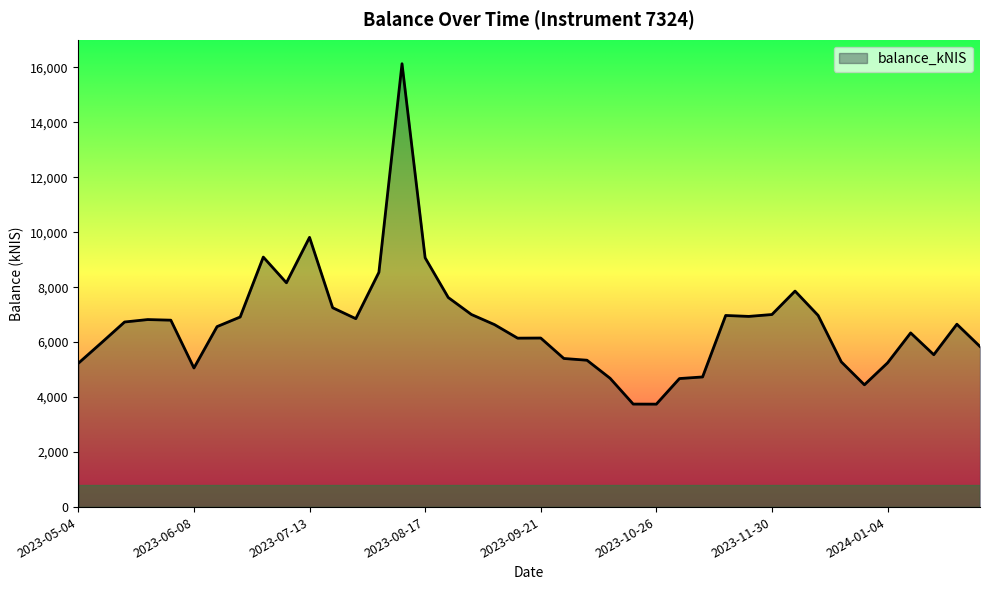

What is the smallest value displayed?

3744.5